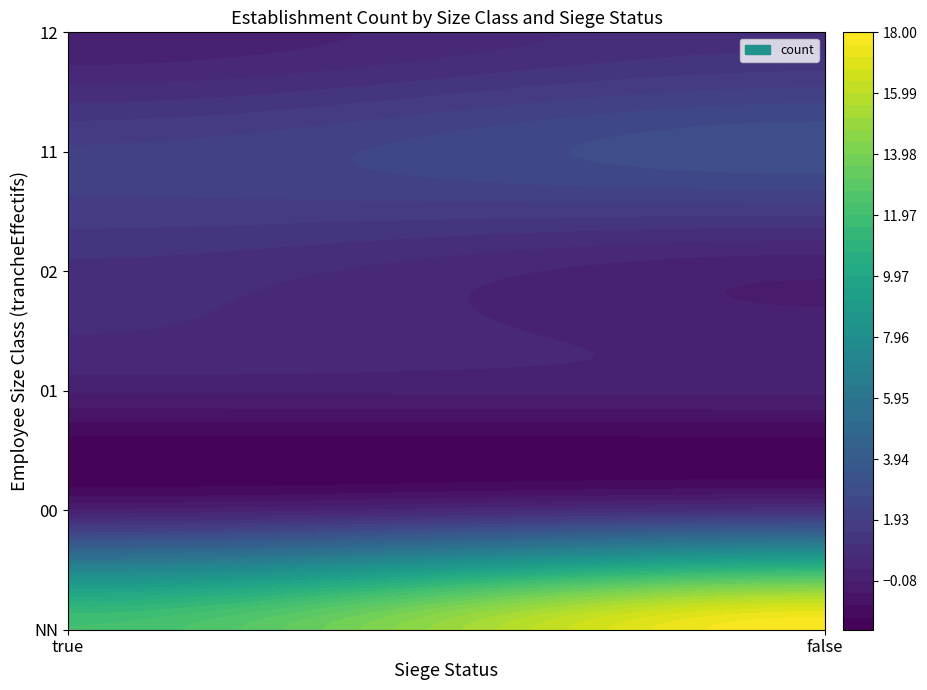

How many data points are less than 1?

5